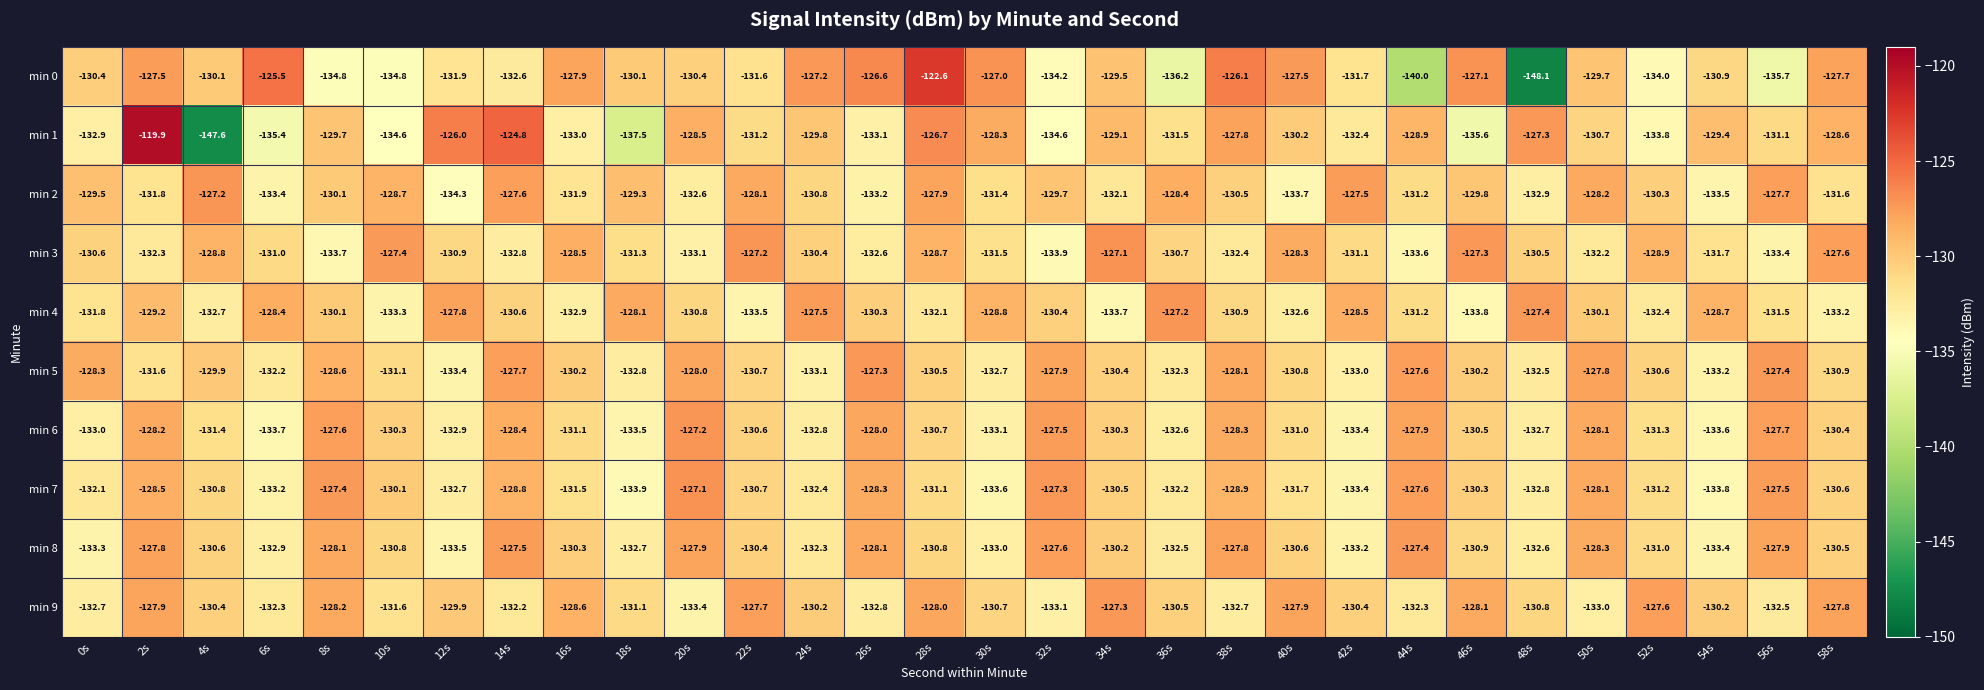

Which series has the largest total across all categories?

min 5